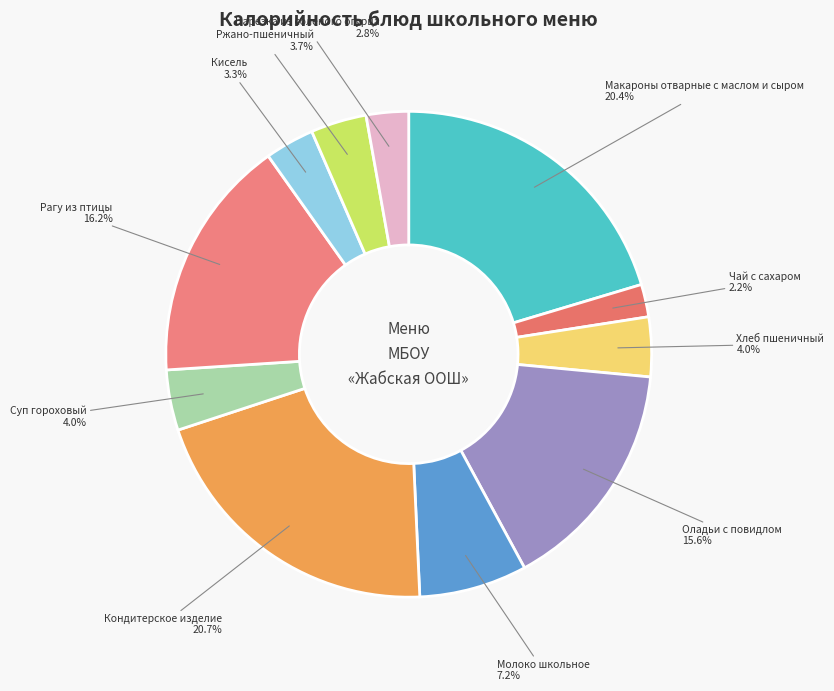

Is there a majority slice in this chart?

No